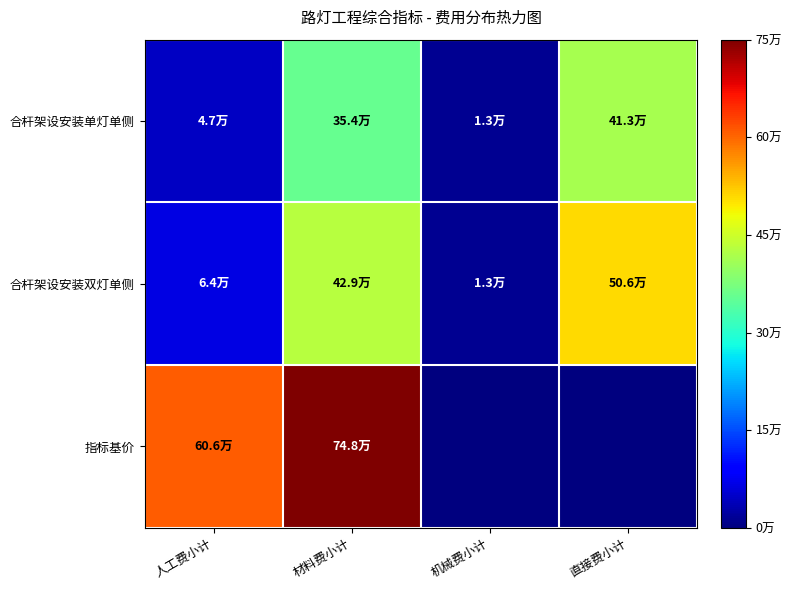

Reading left to right, list all the values displayed in this chart.

合杆架设安装单灯单侧: 人工费小计=0.1	材料费小计=0.5	机械费小计=0.0	直接费小计=0.6
合杆架设安装双灯单侧: 人工费小计=0.1	材料费小计=0.6	机械费小计=0.0	直接费小计=0.7
指标基价: 人工费小计=0.8	材料费小计=1.0	机械费小计=0.0	直接费小计=0.0